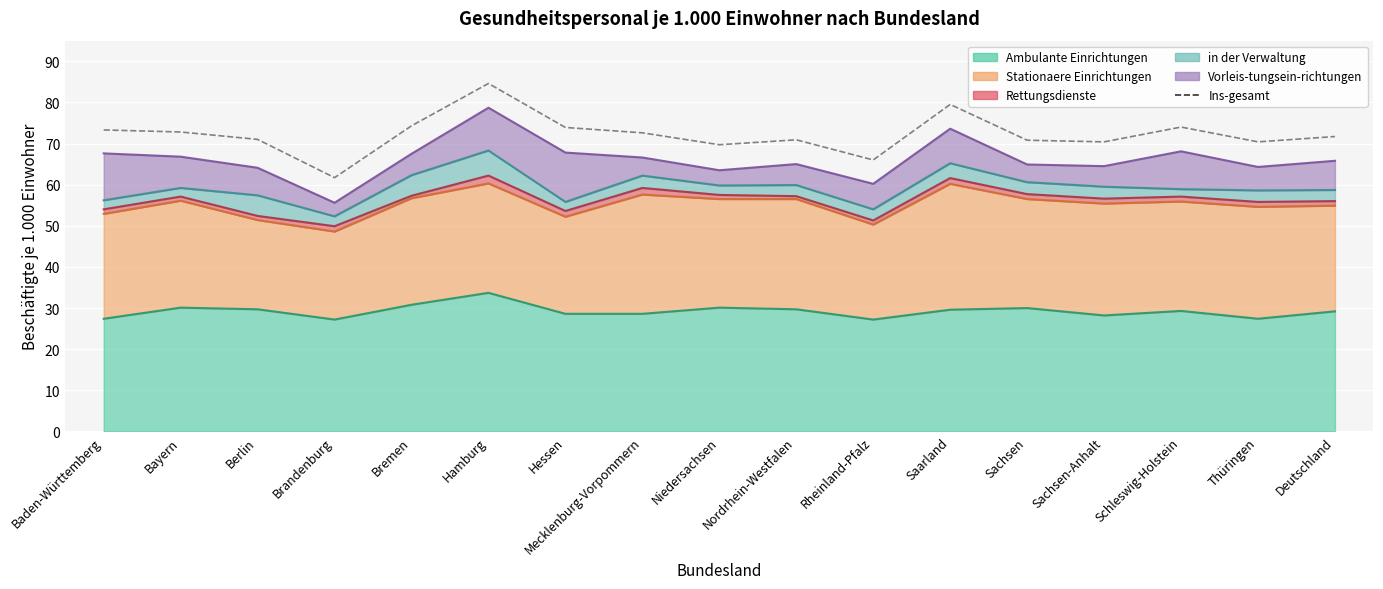

What is the value of the 4th point from the left?

61.7